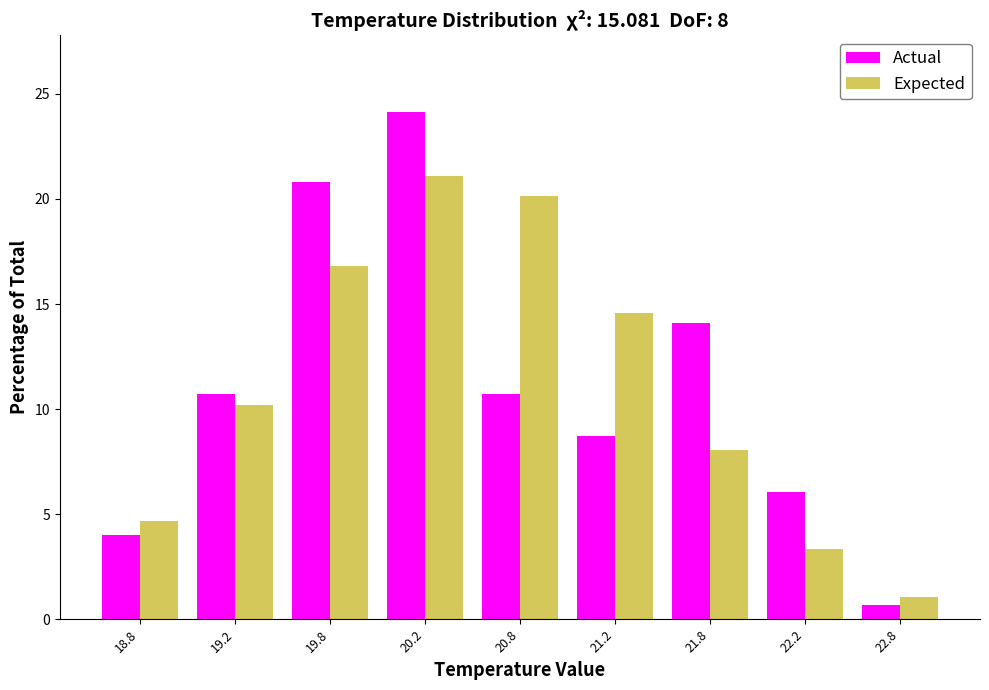

Reading right to left, what are all the values shown in this chart?

Actual: 0.7	6.0	14.1	8.7	10.7	24.2	20.8	10.7	4.0
Expected: 1.1	3.4	8.0	14.6	20.1	21.1	16.8	10.2	4.7